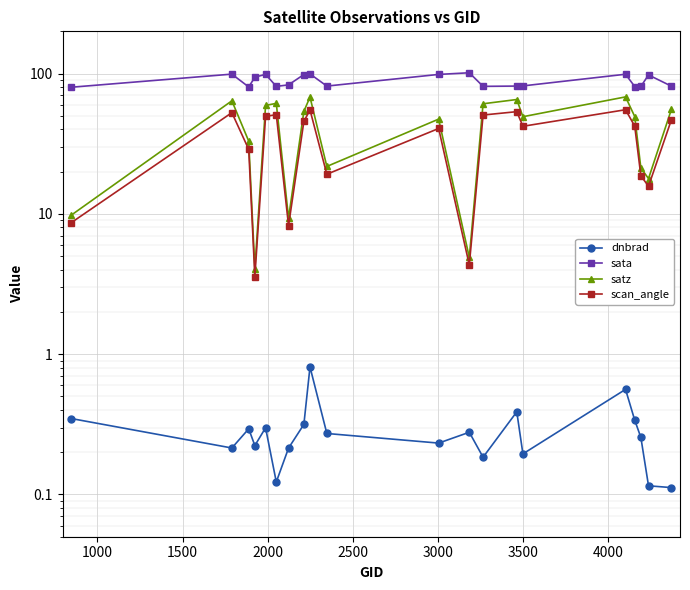

Rank the series by their maximum value, from highest to lowest.

sata, satz, scan_angle, dnbrad